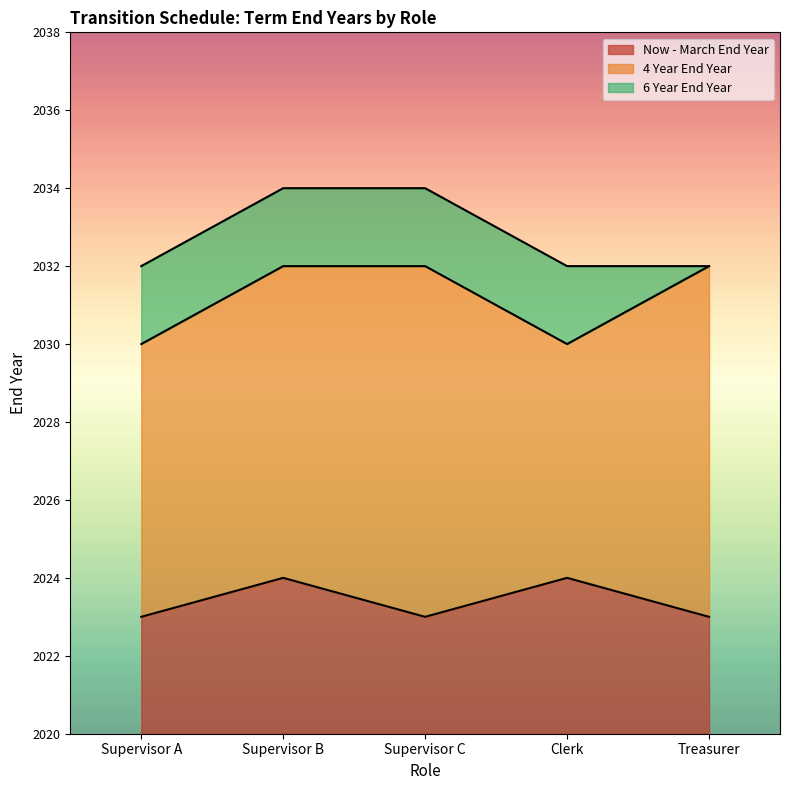

Reading right to left, transcribe all the data shown in this chart.

Now - March End Year: 2023	2024	2023	2024	2023
4 Year End Year: 2032	2030	2032	2032	2030
6 Year End Year: 2032	2032	2034	2034	2032